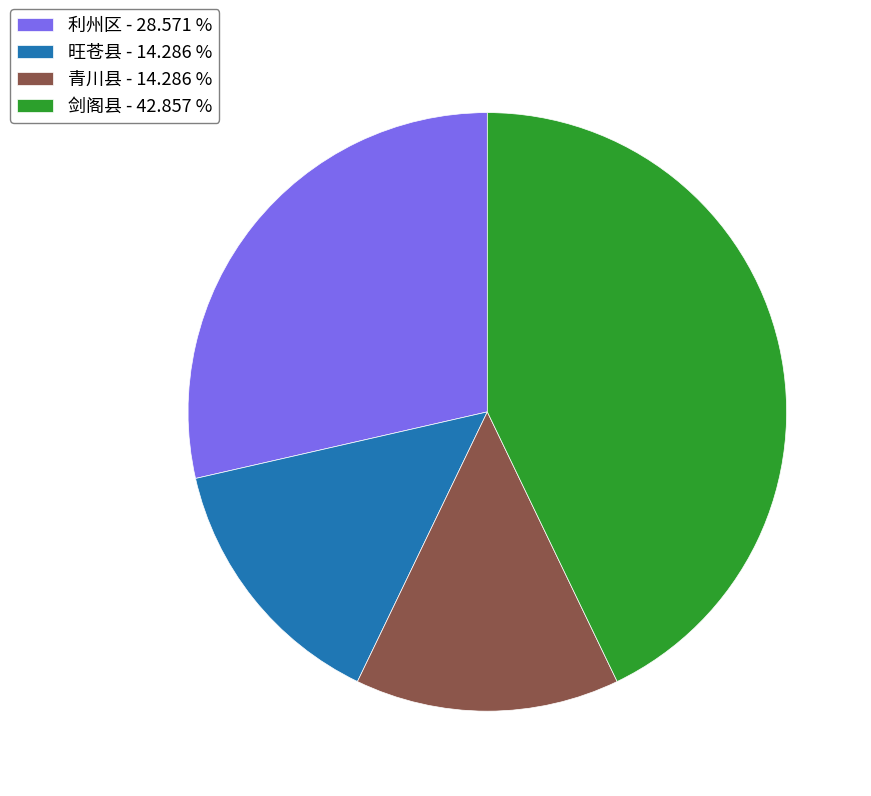

Do 剑阁县 - 42.857 % and 利州区 - 28.571 % together represent more than half of the pie?

Yes